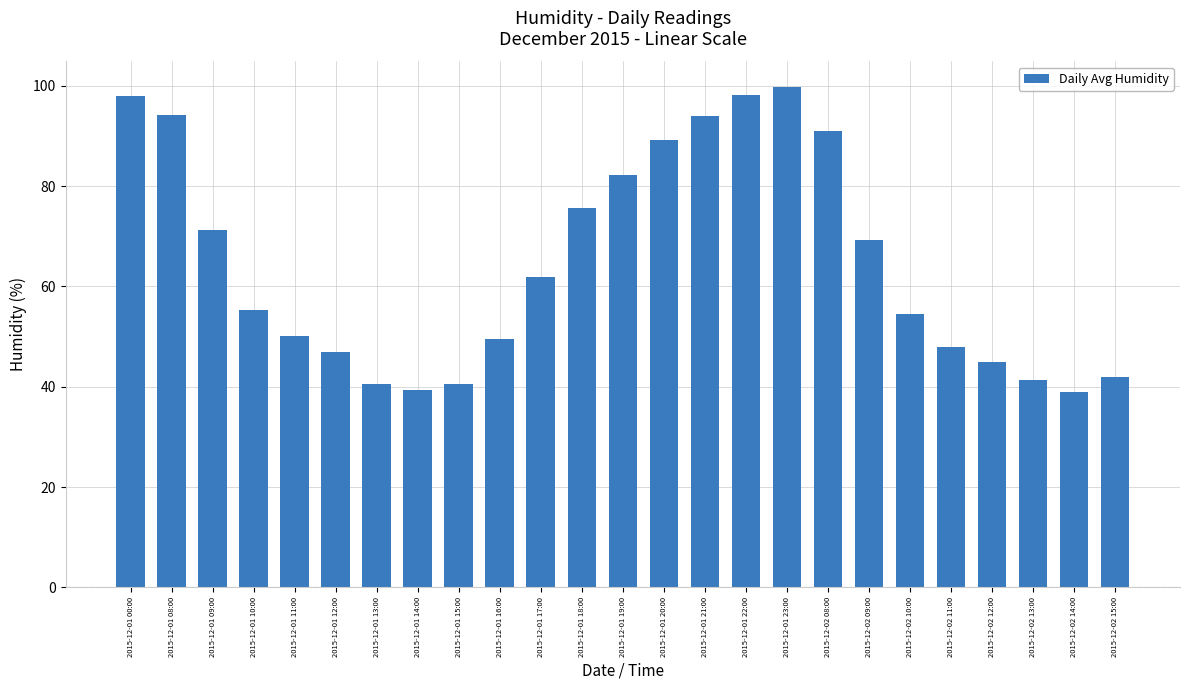

What is the label of the 18th bar from the left?

2015-12-02 08:00